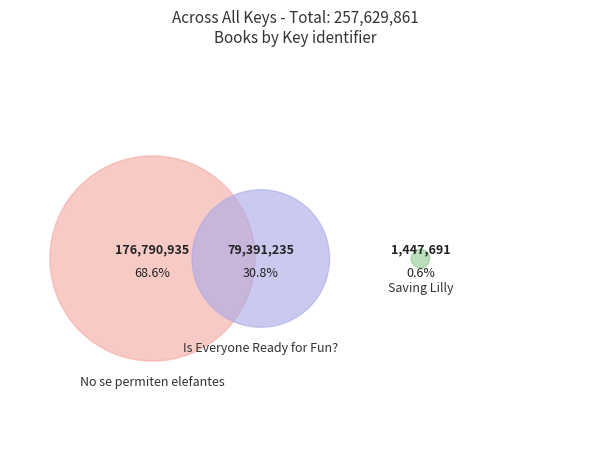

Which slice is the largest?

No se permiten elefantes